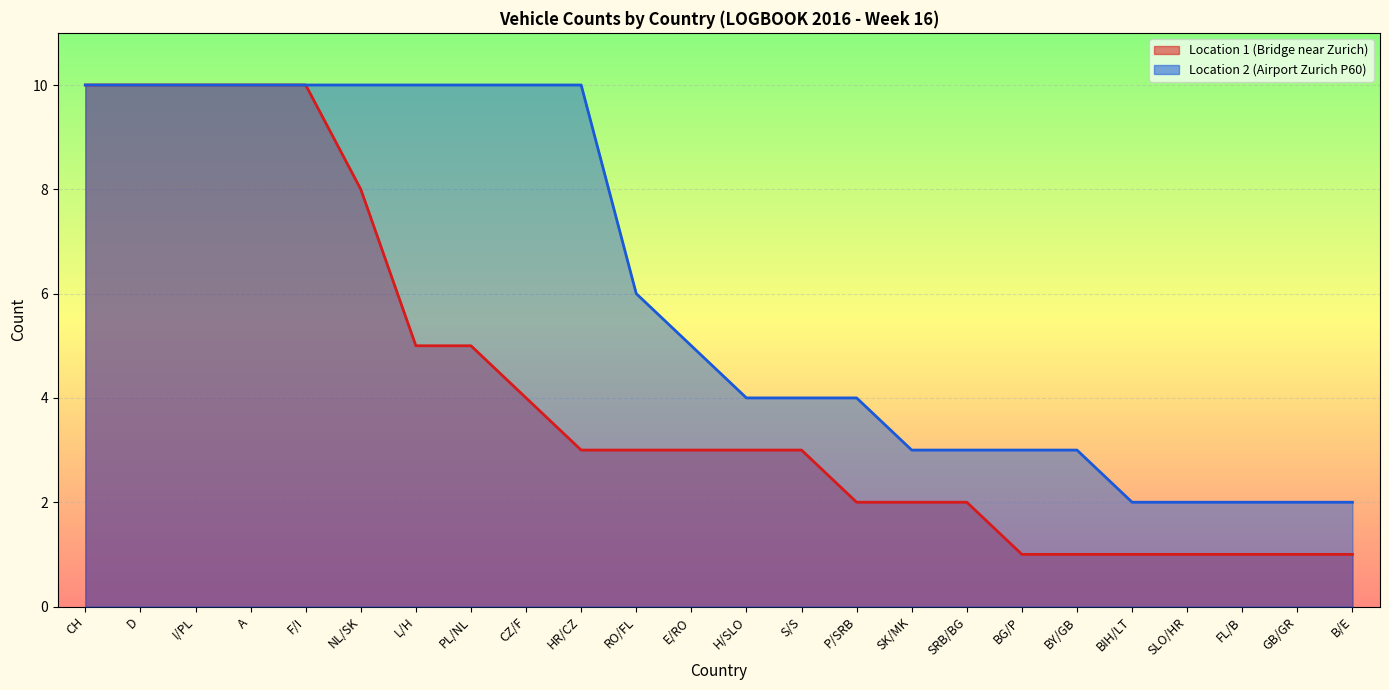

True or false: Location 1 (Bridge near Zurich) has more than 0 interior local peaks.

False